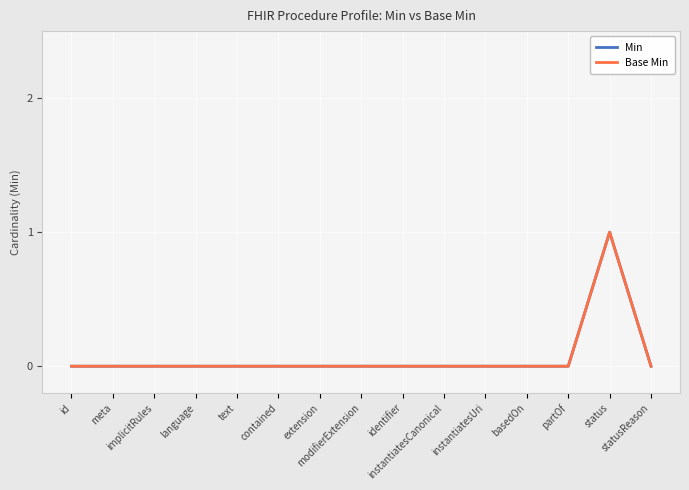

Between language and instantiatesUri, which series saw the biggest shift?

Min